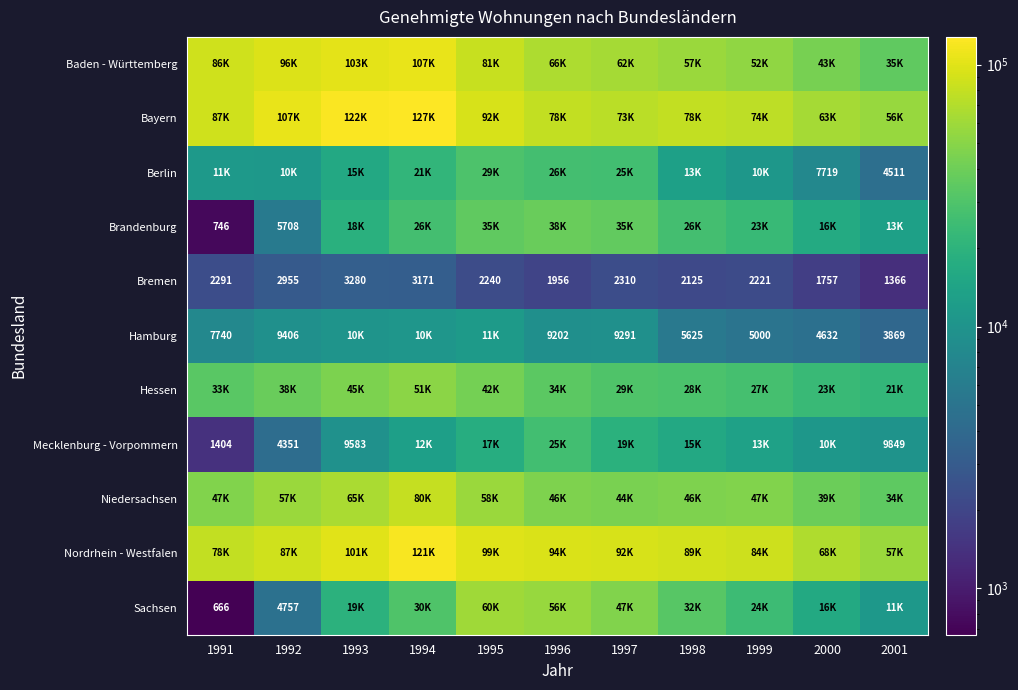

True or false: Berlin has a value of 2904 at 2000.

False